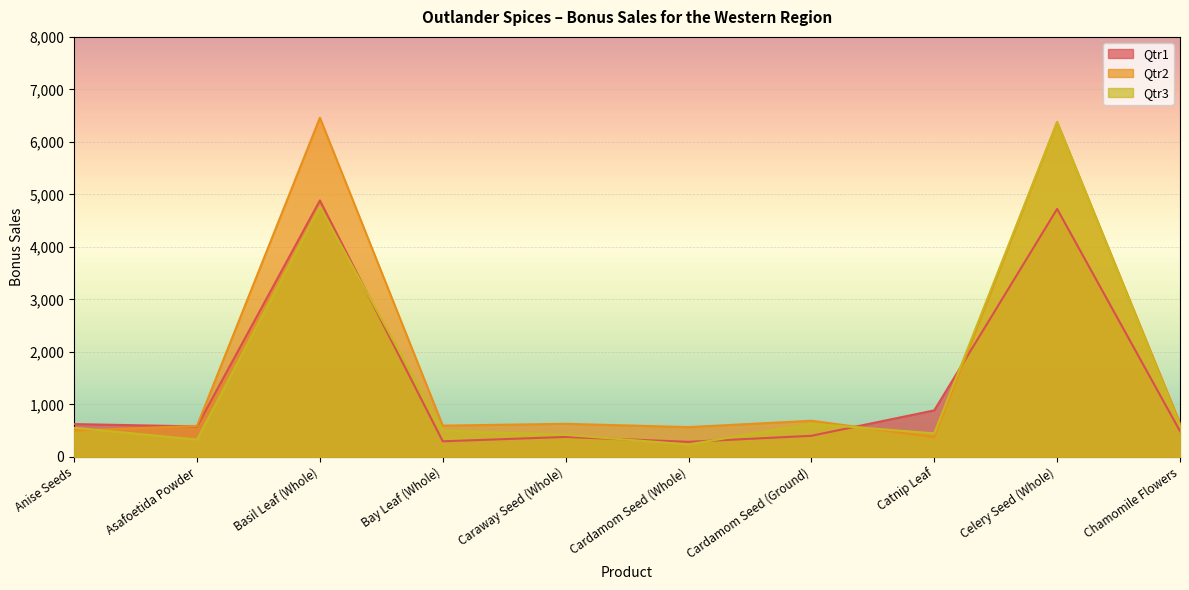

Which series has the widest spread of values?

Qtr3